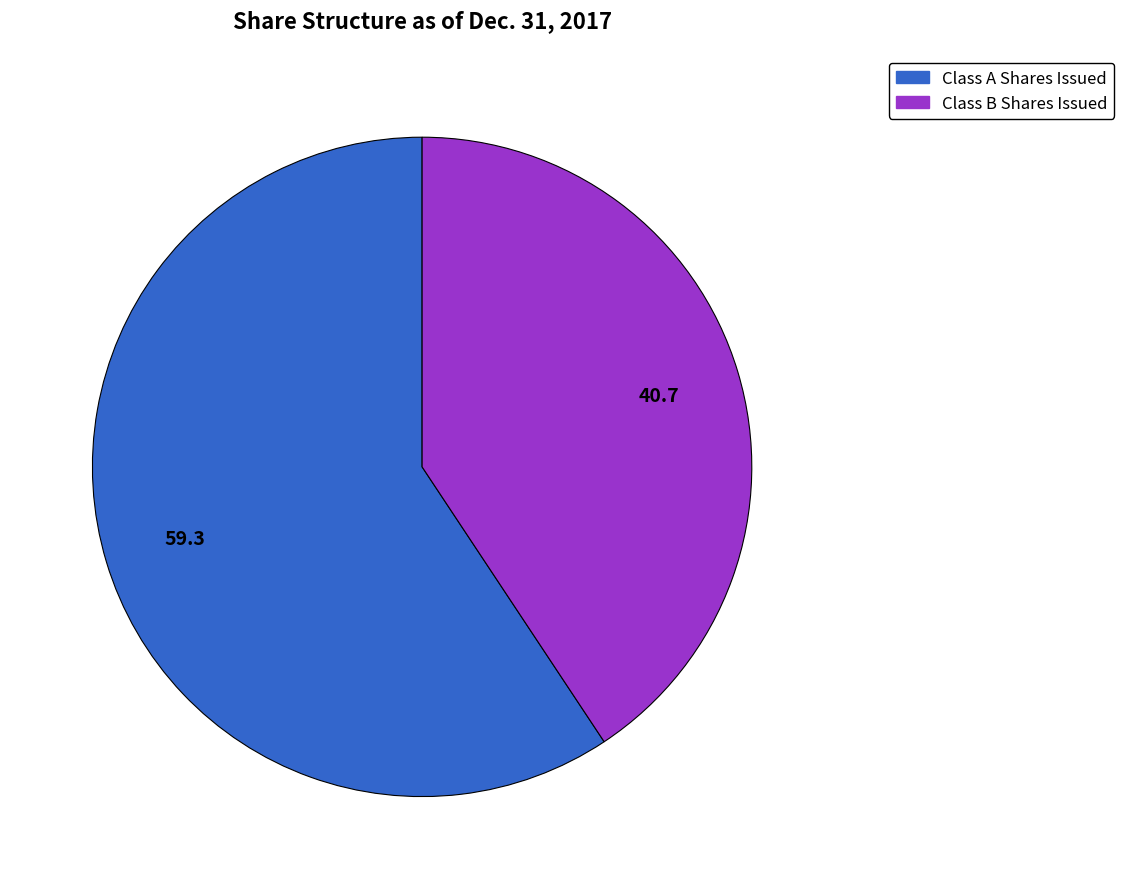

Is there any slice that represents more than half of the pie?

Yes